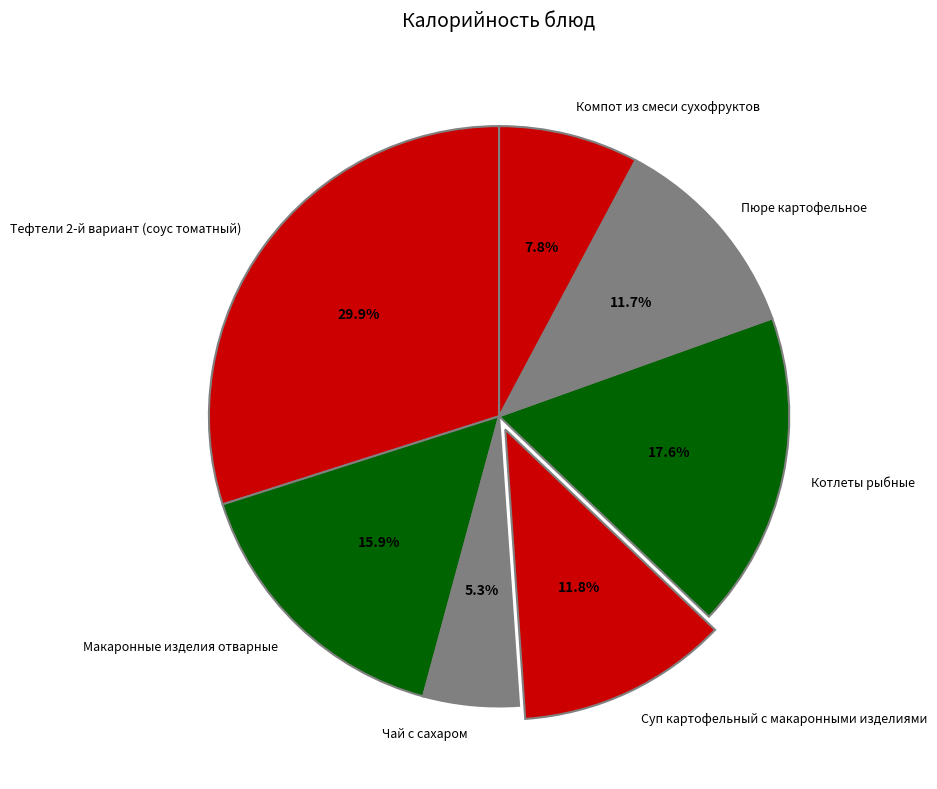

Does Тефтели 2-й вариант (соус томатный) account for over 50% of the chart?

No